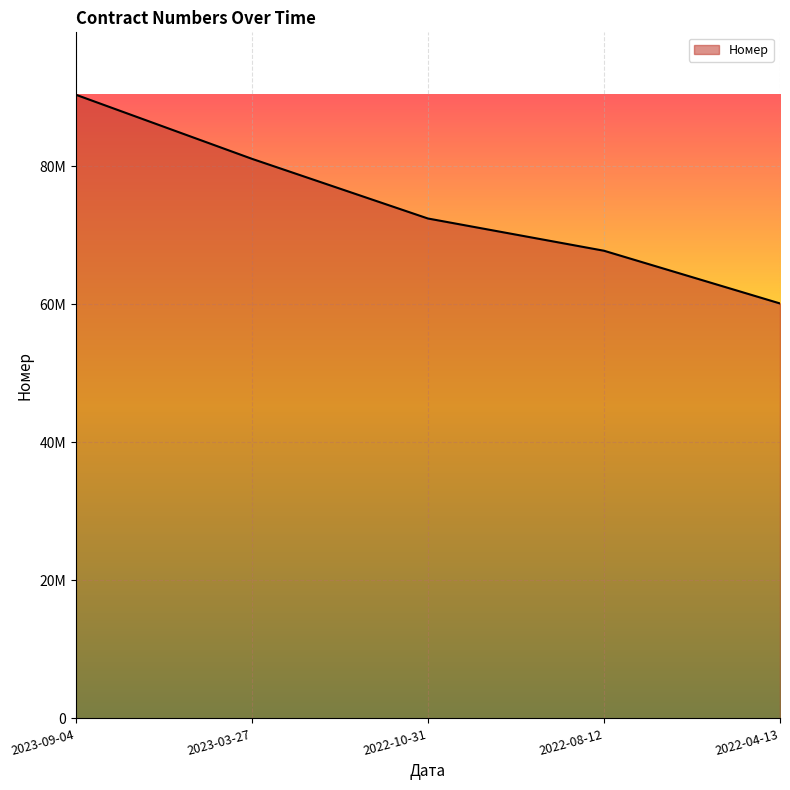

Does the chart display data point markers on the line(s)?

No